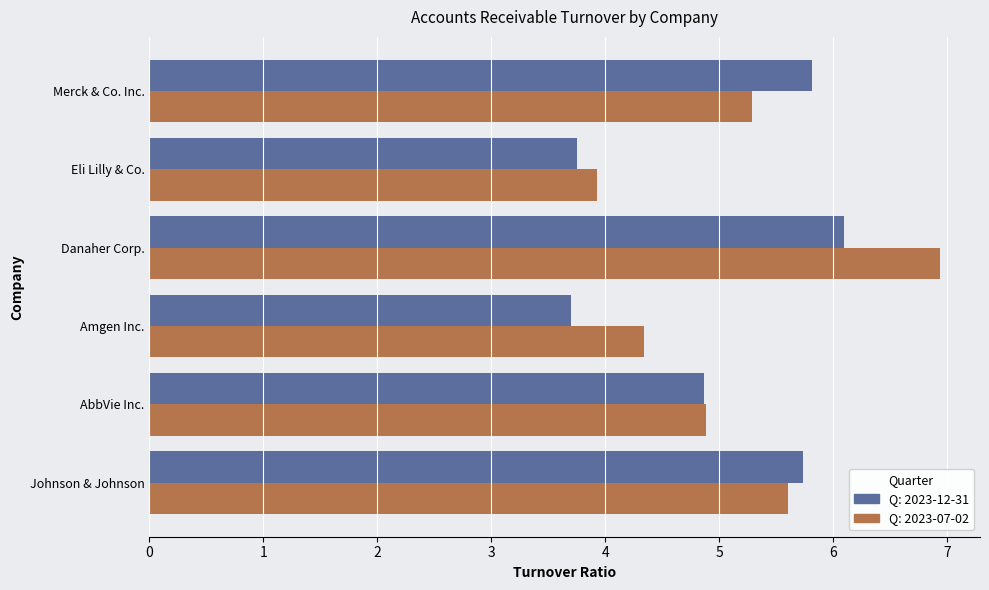

What is the smallest value displayed?

3.7